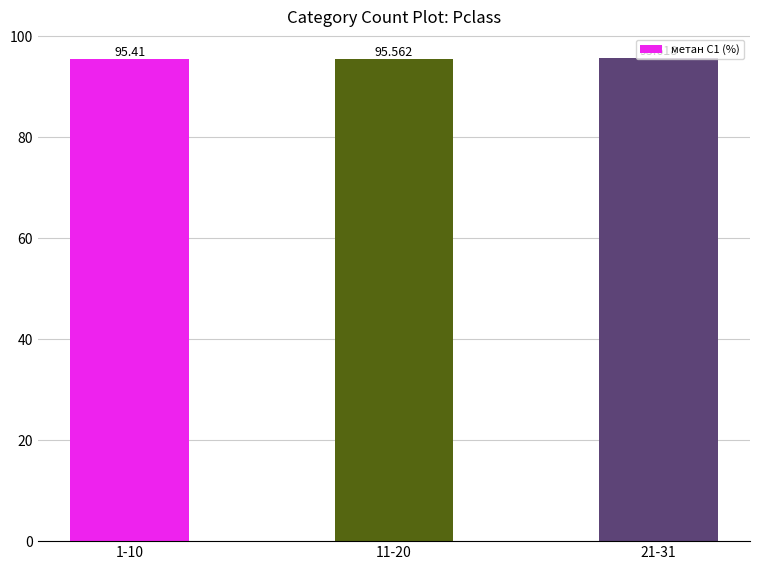

True or false: the data shows 95.4 at 1-10.

True